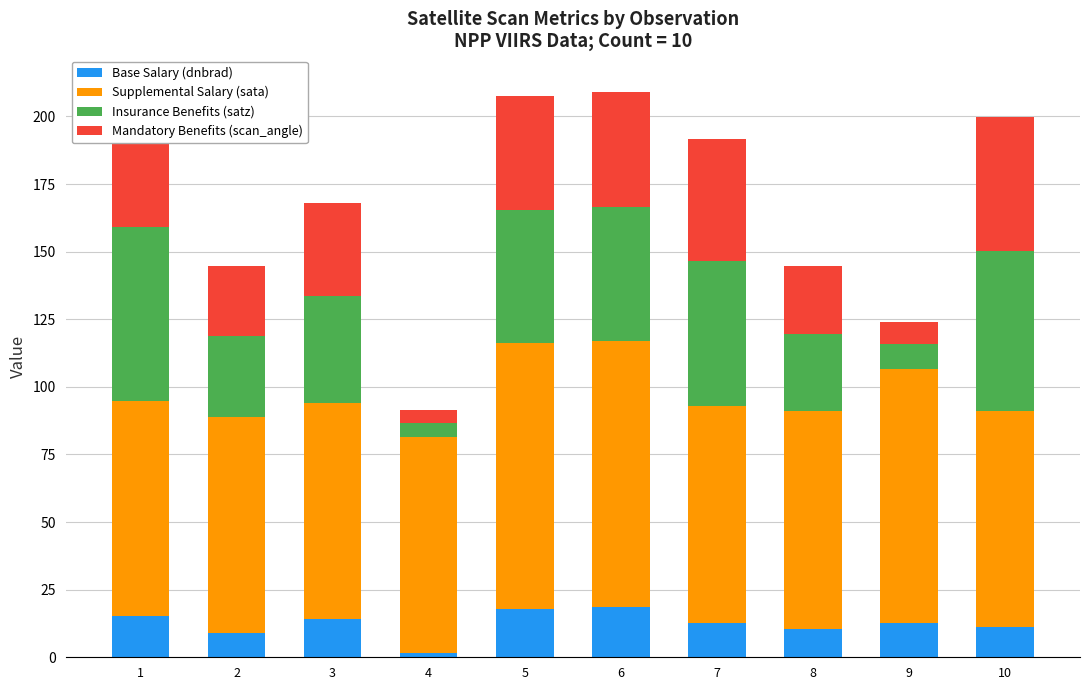

What is the sum of the Supplemental Salary (sata) values at 4 and 10?

159.7